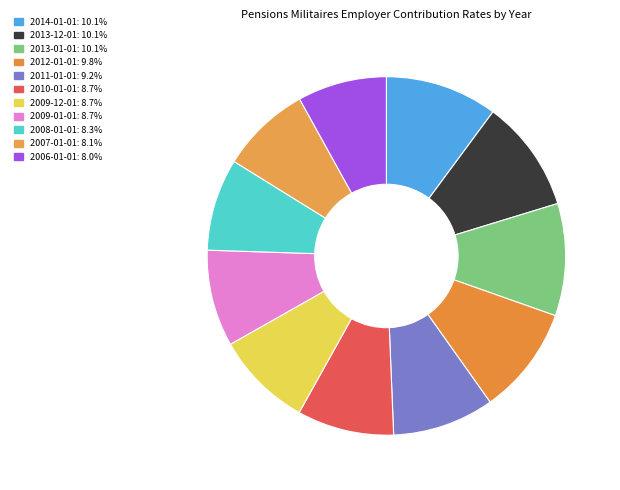

What portion of the pie excludes 2012-01-01?

90.2%